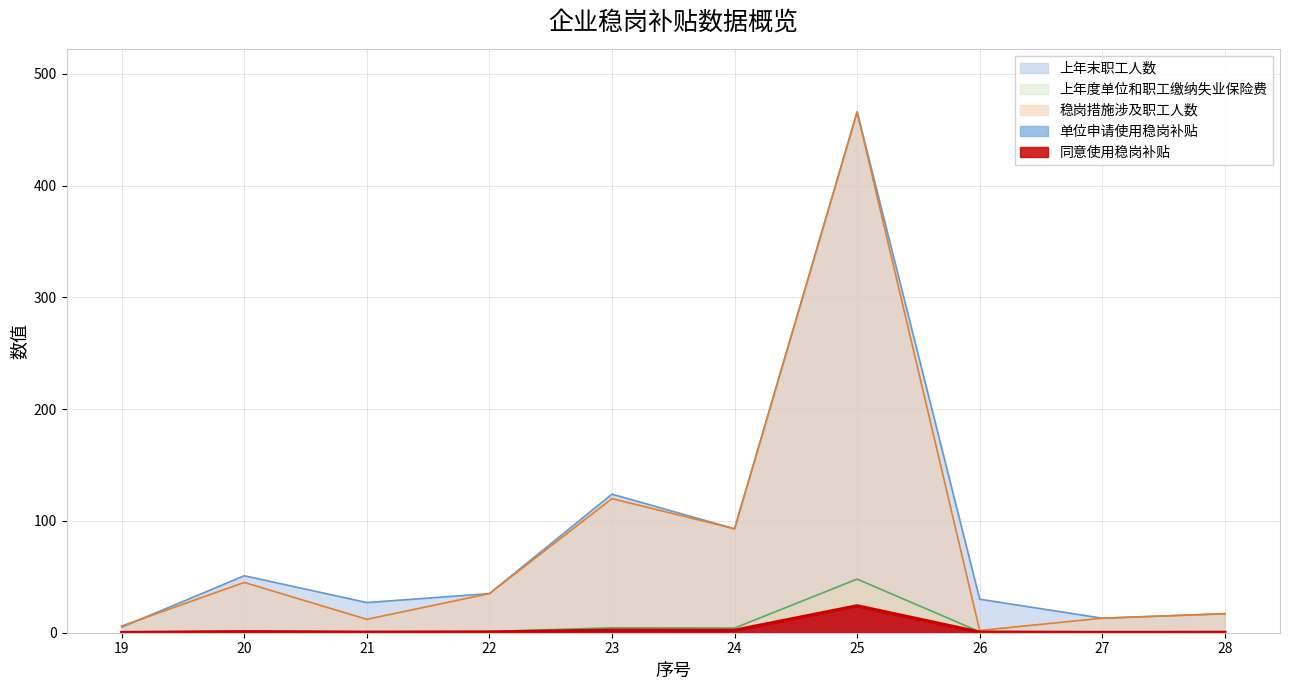

Where is the first local maximum for 同意使用稳岗补贴?

20